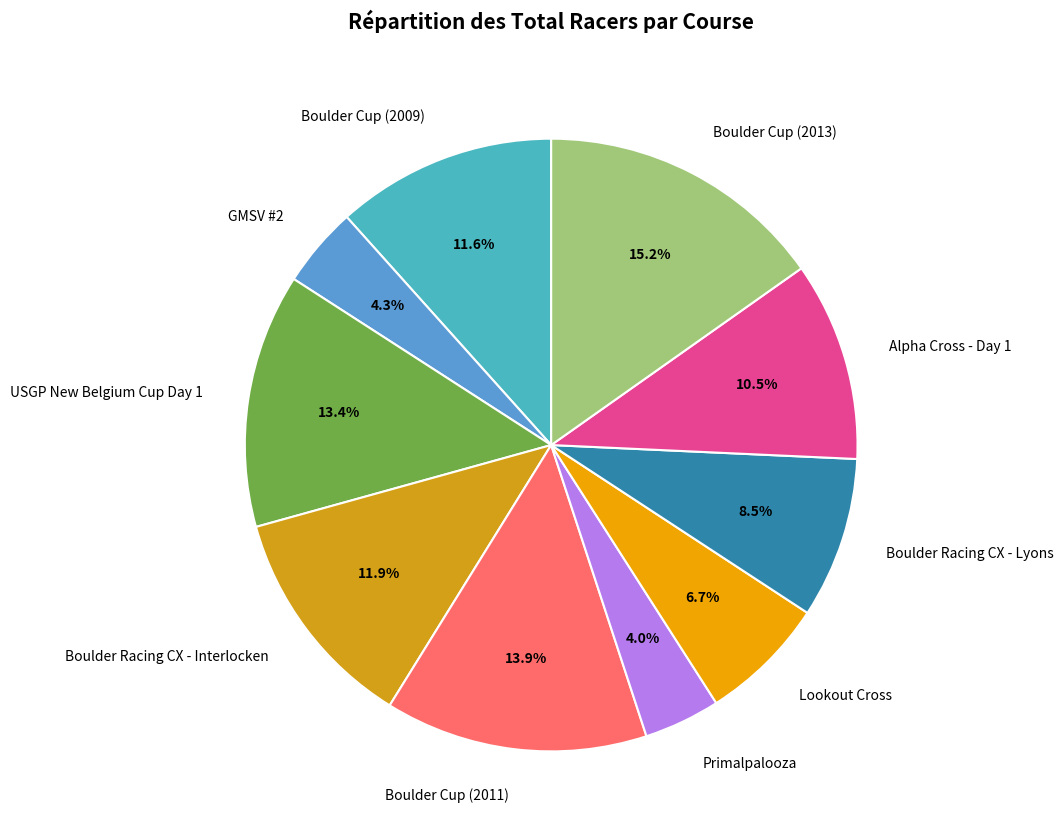

Count the number of slices in the pie.

10